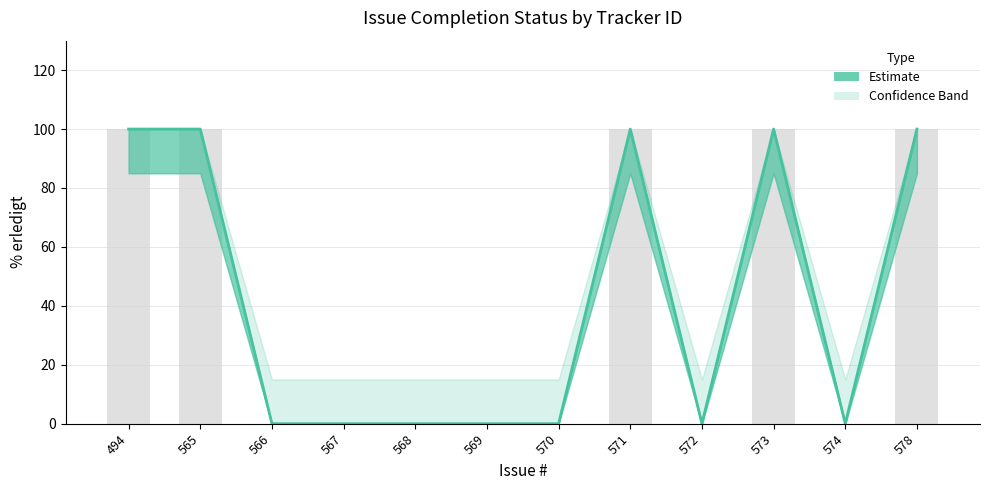

Reading right to left, what are all the values shown in this chart?

% erledigt: 100	0	100	0	100	0	0	0	0	0	100	100
lower_bound: 100	0	100	0	100	0	0	0	0	0	100	100